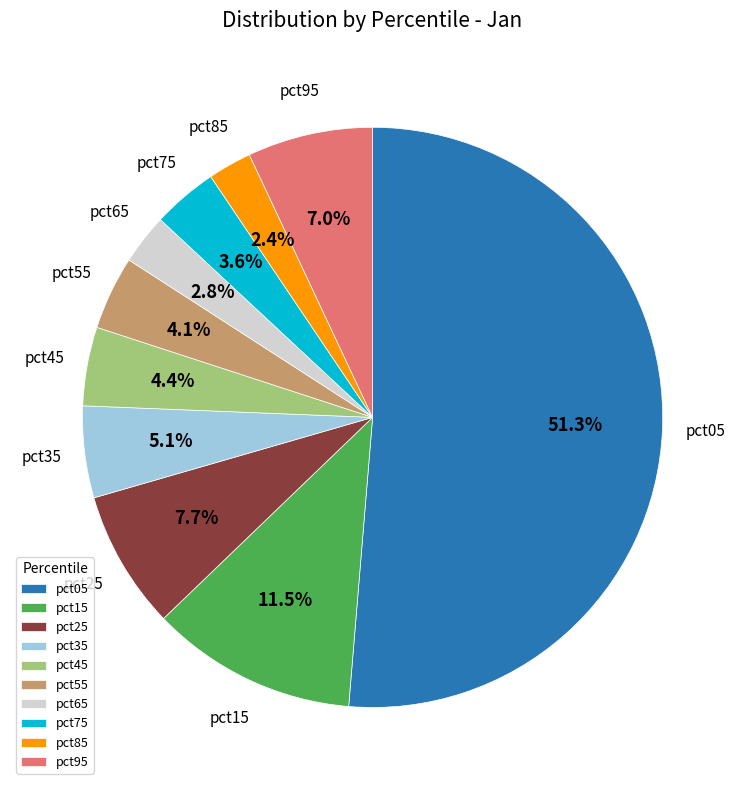

Which category has the biggest portion of the pie?

pct05